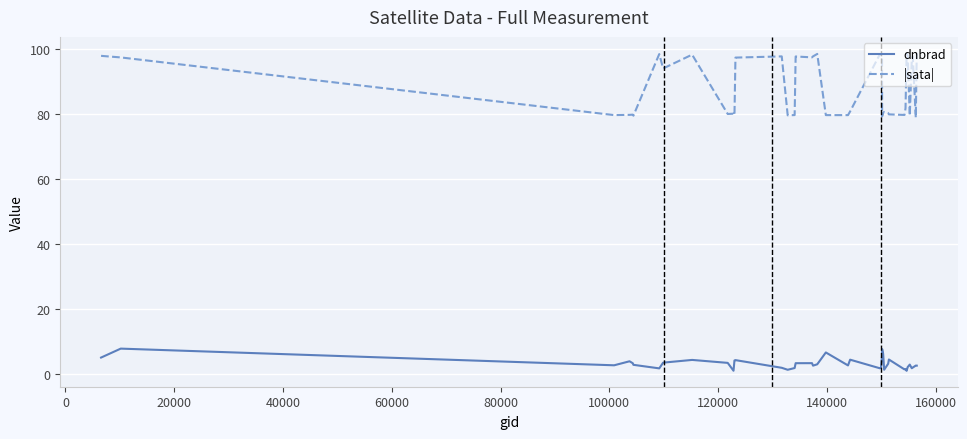

Rank the series by their average value, from highest to lowest.

|sata|, dnbrad